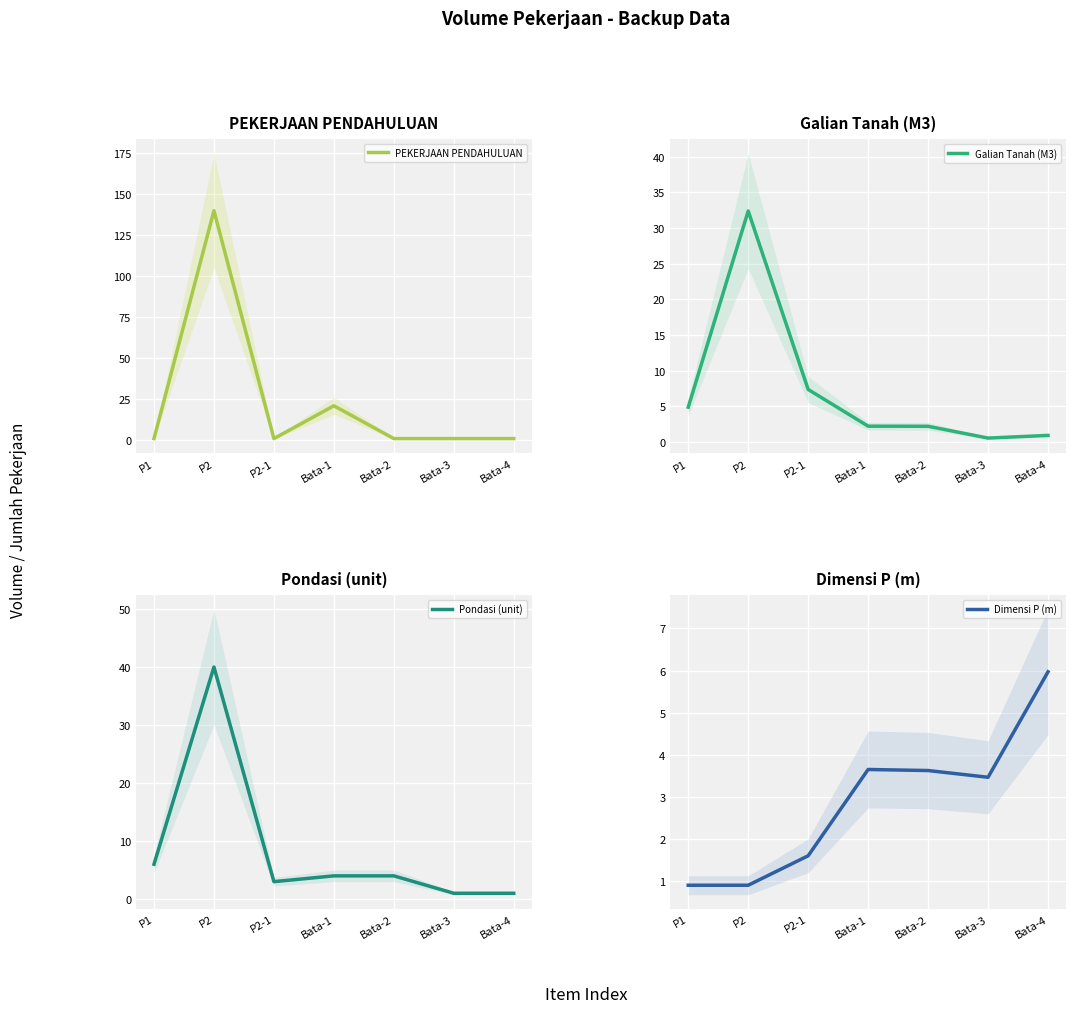

Is the value of Galian Tanah (M3) at Bata-1 greater than the value of Pondasi (unit) at Bata-2?

No